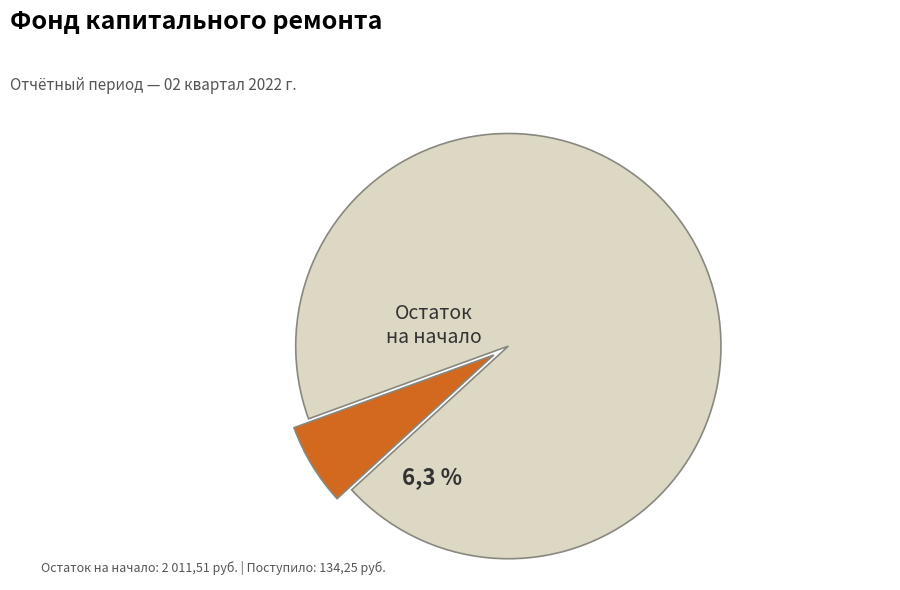

Does any single category account for the majority?

Yes